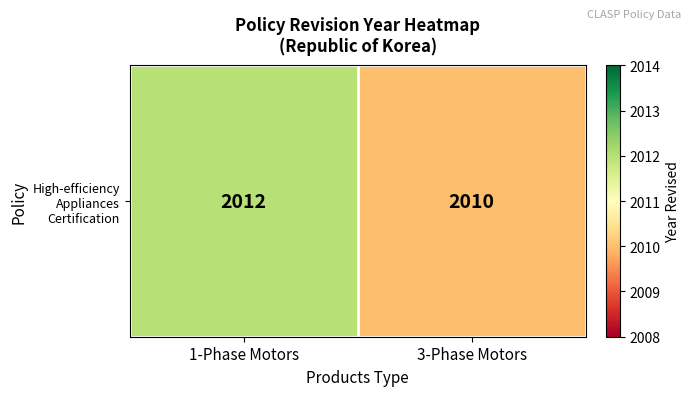

Rank the categories by value from lowest to highest.

3-Phase Motors, 1-Phase Motors